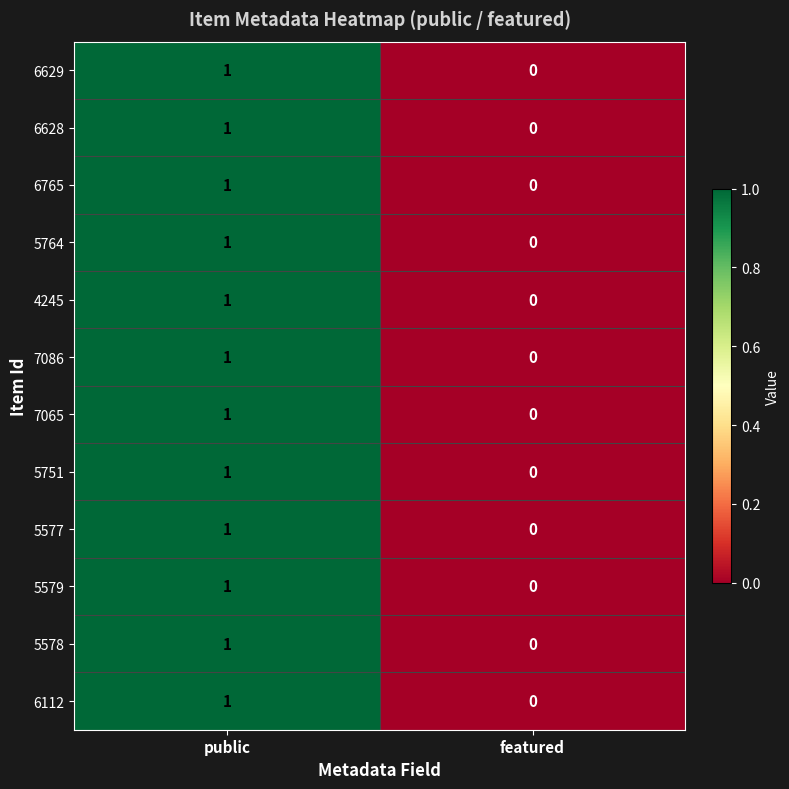

True or false: 5751 has a value of 0 at featured.

True